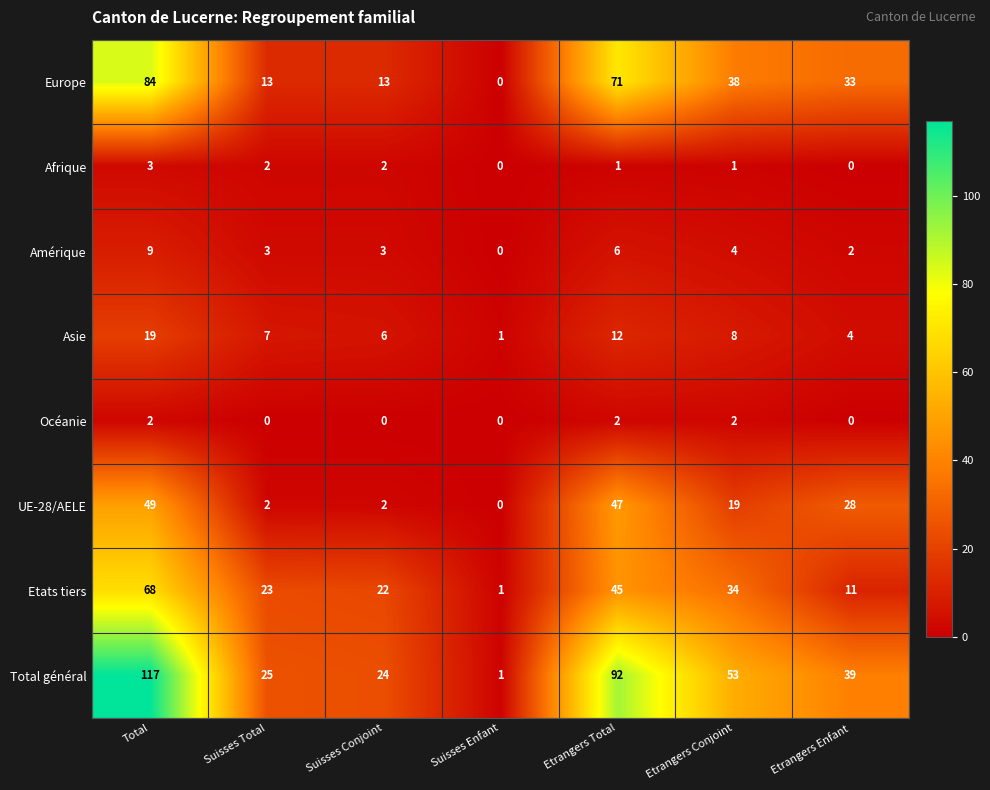

Count the number of categories in the chart.

7